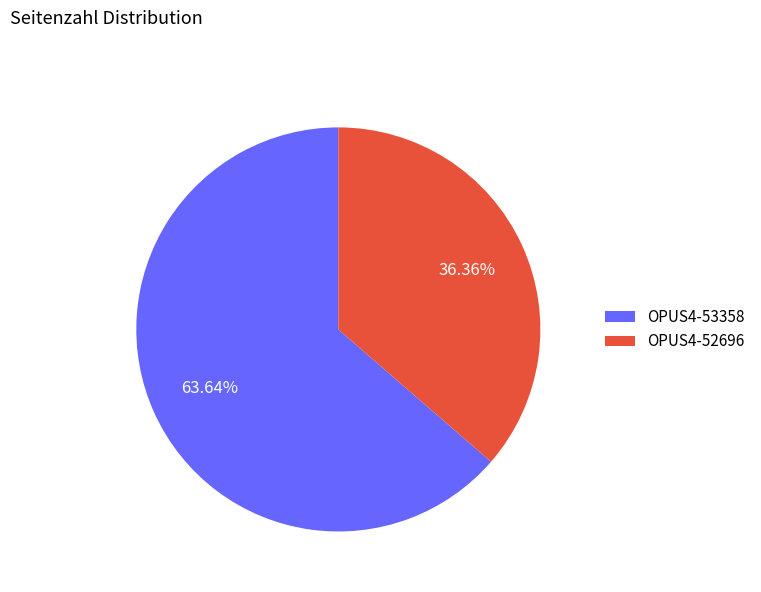

To the nearest percent, what is the difference between the OPUS4-52696 and OPUS4-53358 slice percentages?

27%